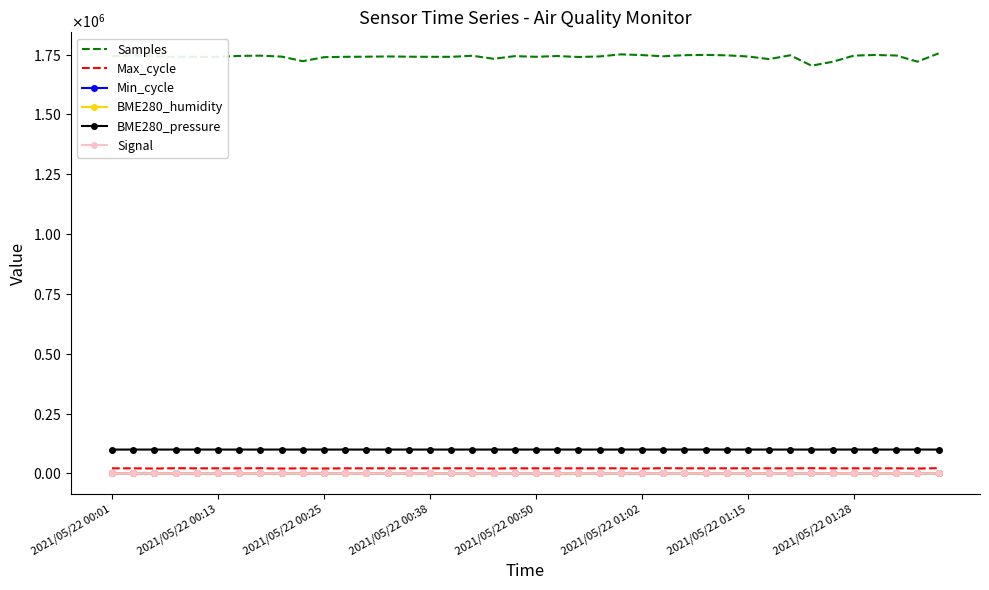

At which label is Signal closest to -63?

2021/05/22 00:25